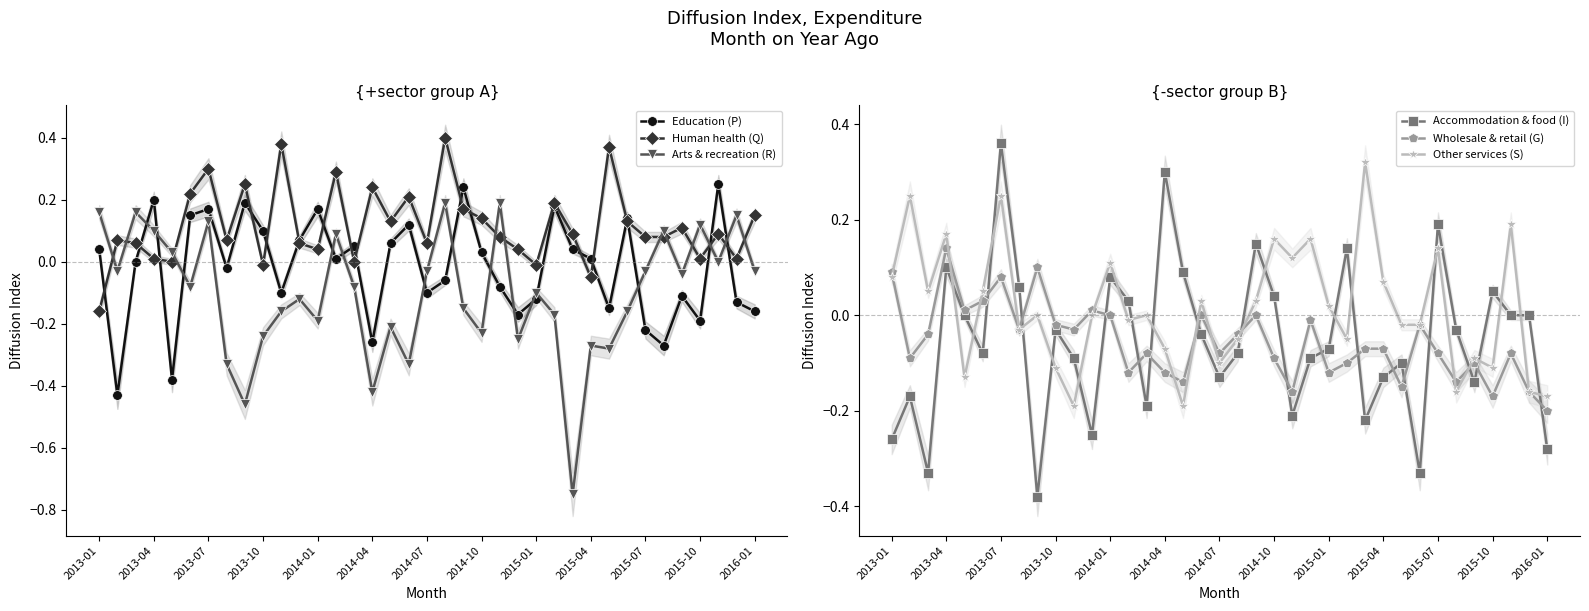

Is it true that Wholesale & retail (G) equals -0.0 at 2014-07?

False